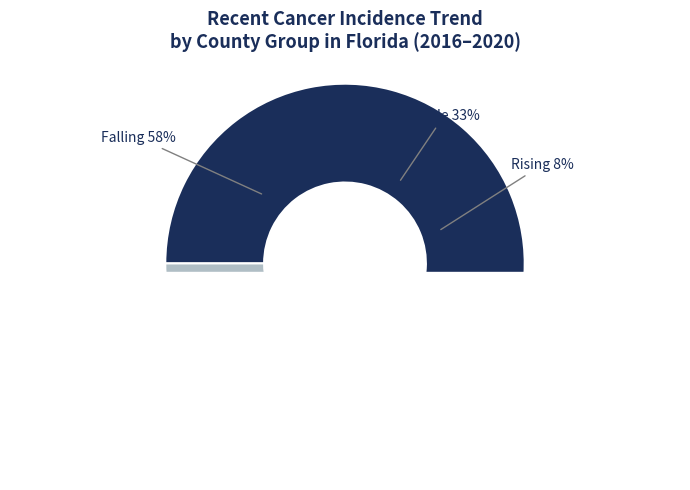

Is it true that St. Lucie is 1% of the pie?

False